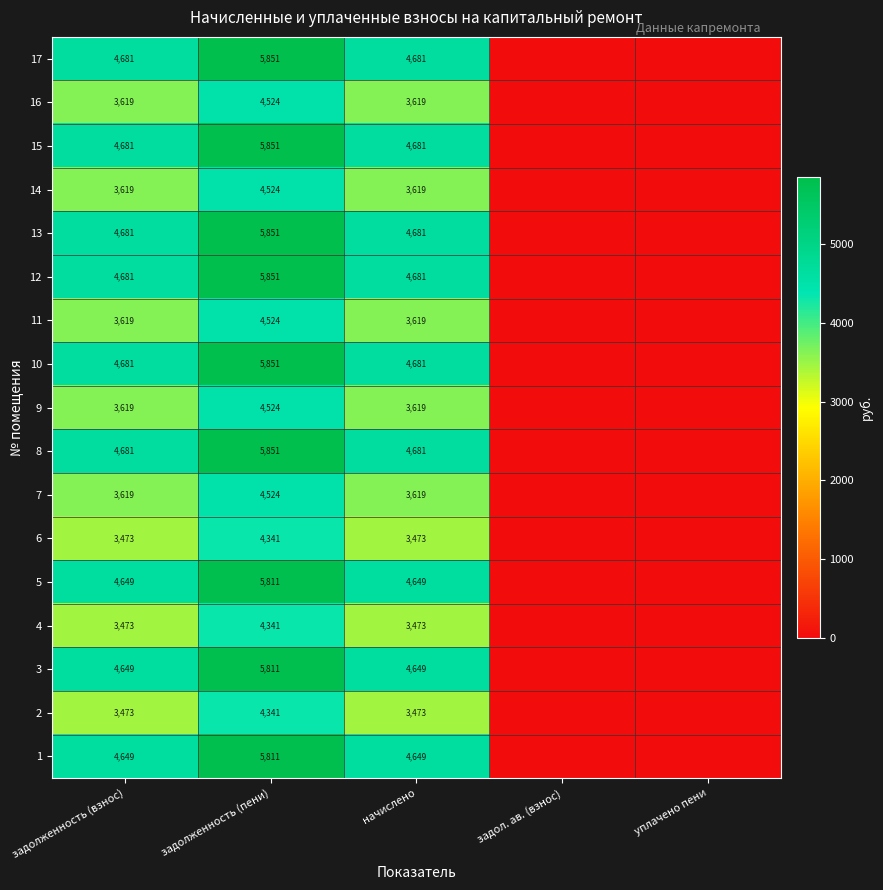

Is the value of 5 at задолженность (взнос) greater than the value of 17 at задолженность (взнос)?

No